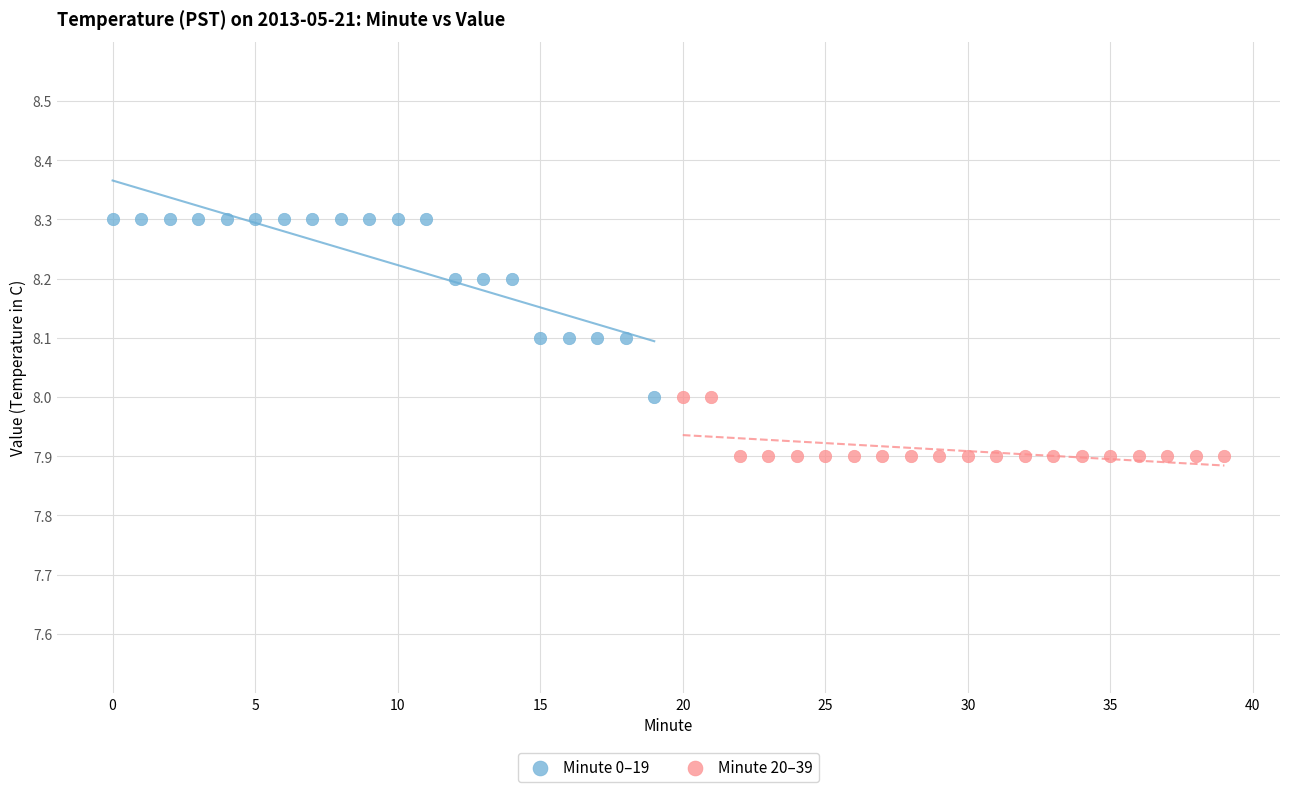

Which series has the largest Y range (max minus min)?

Minute 0–19